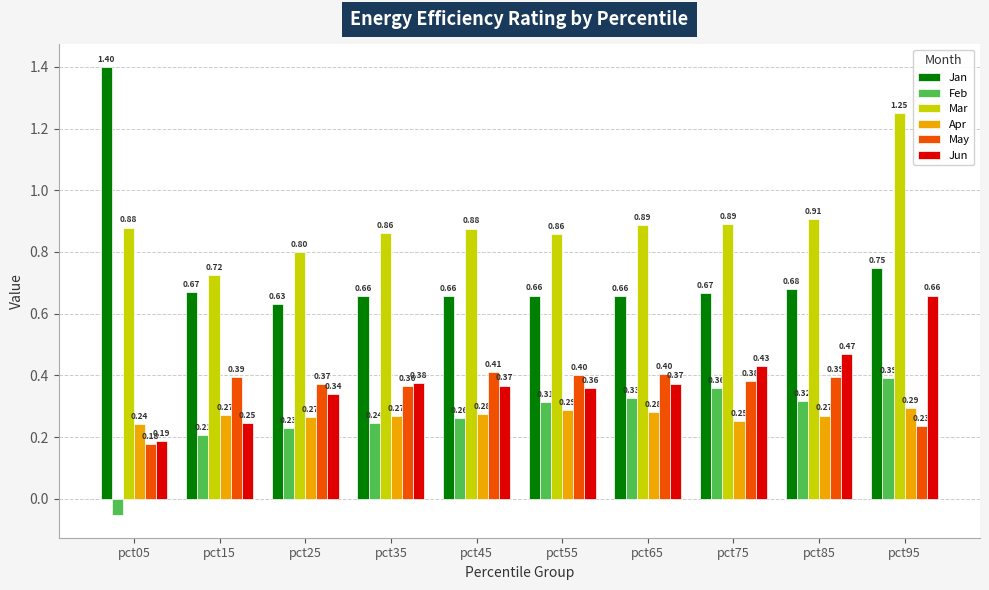

Which series has the widest spread of values?

Jan